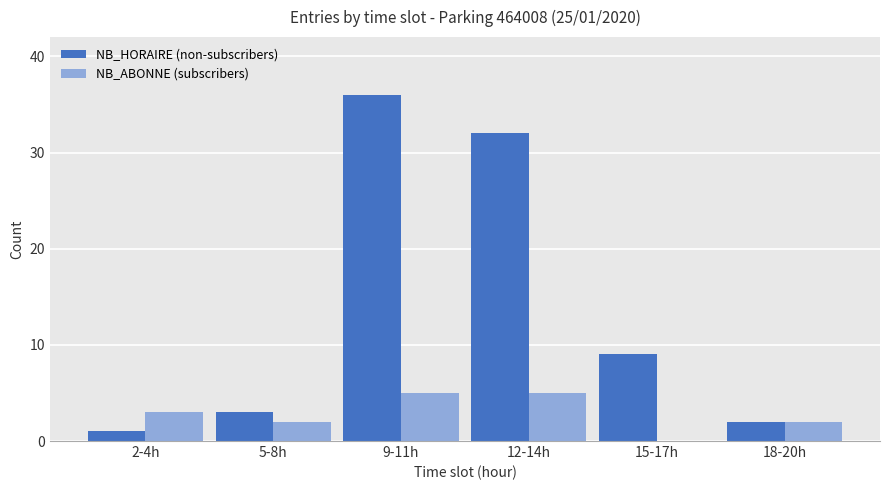

How many positive values does the NB_ABONNE (subscribers) series have?

5